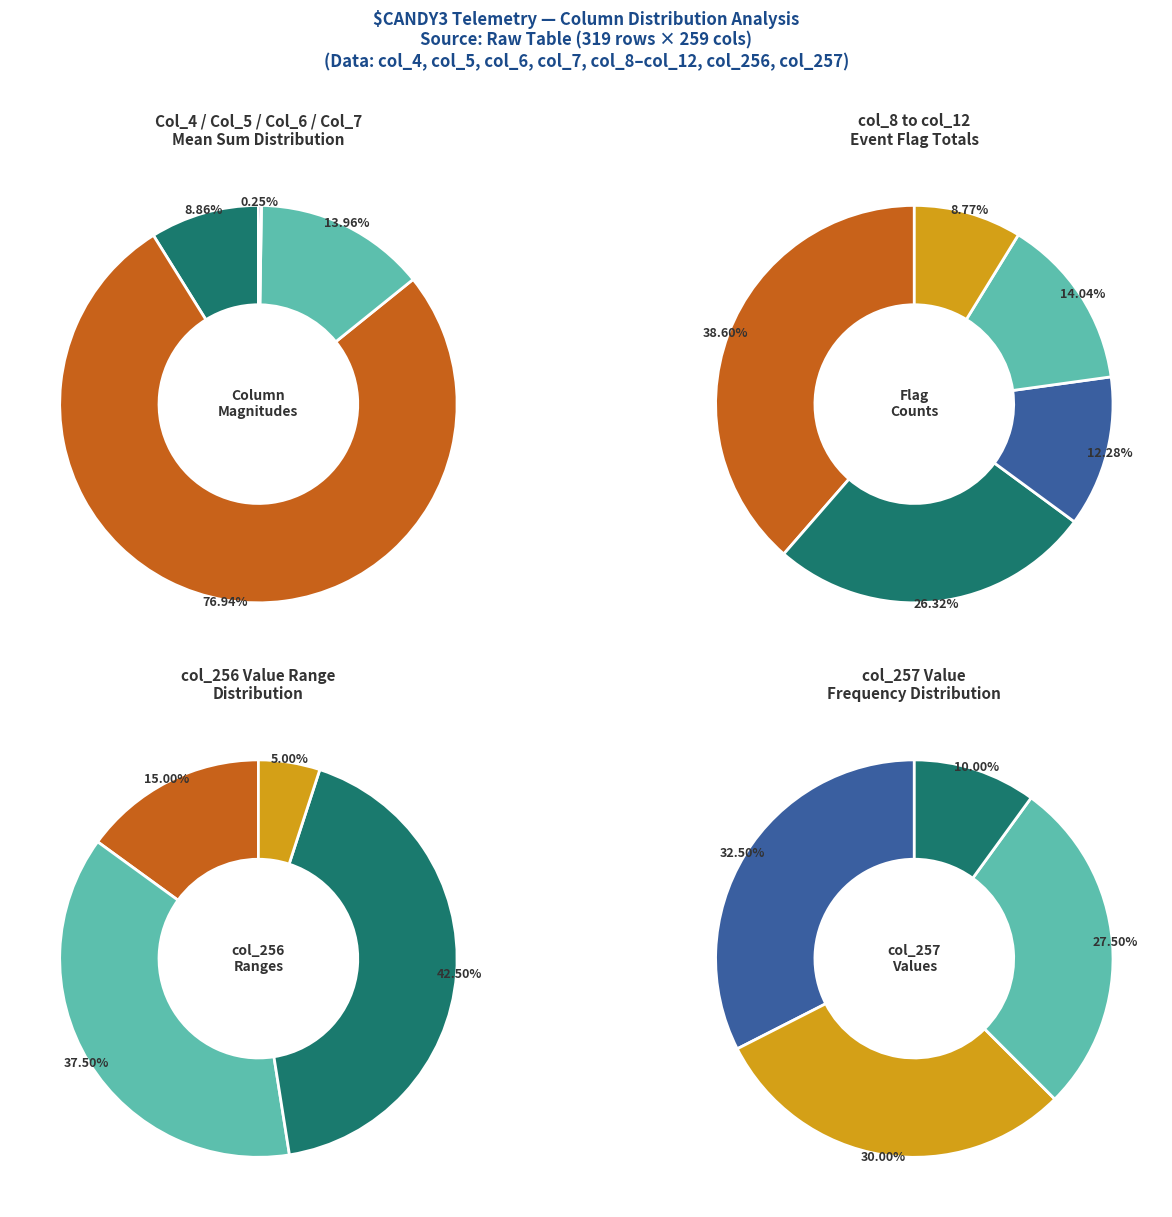

True or false: 5 accounts for 19% of the total.

False